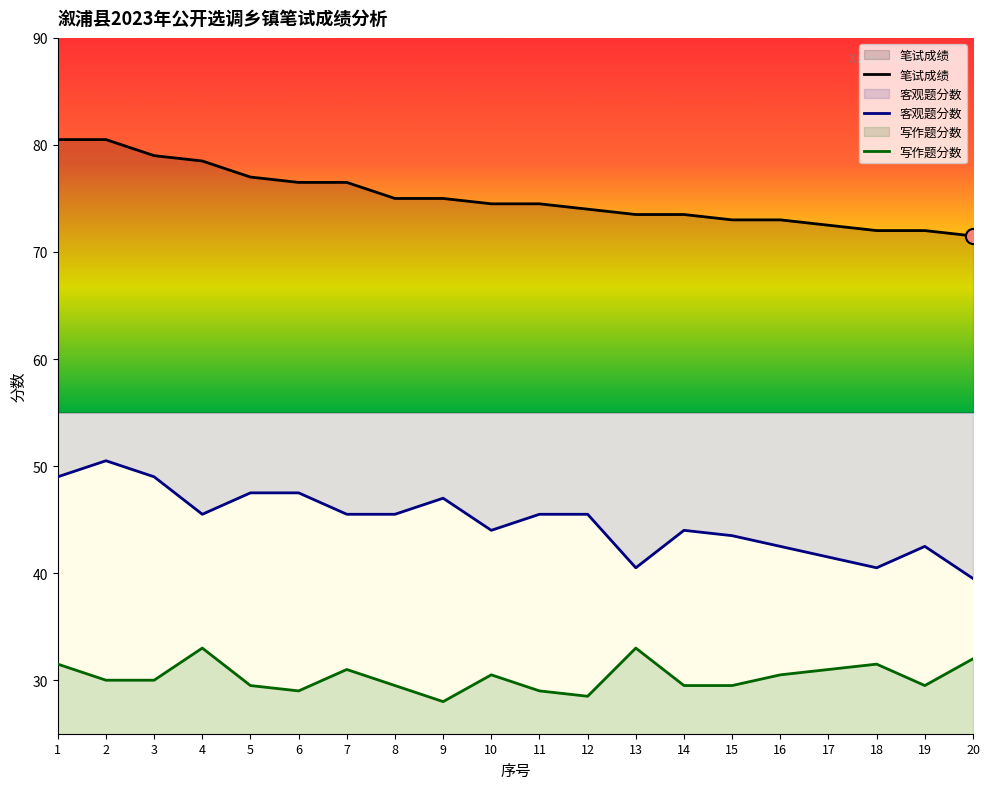

Which series reaches the maximum Y coordinate?

笔试成绩